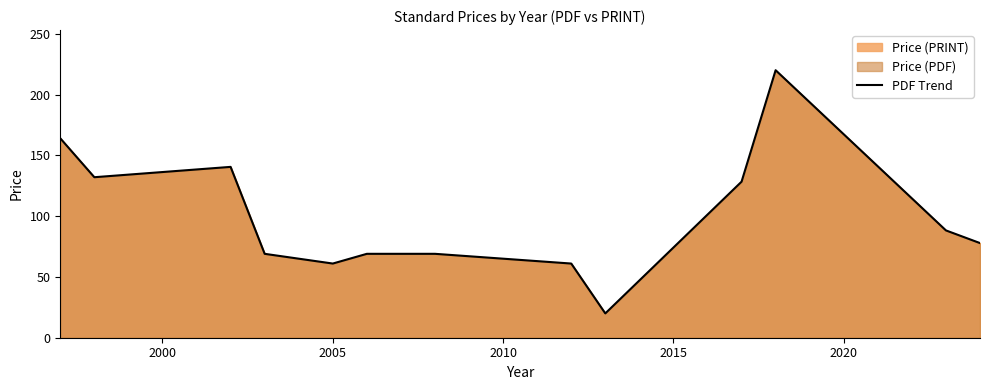

What is the maximum value shown in the chart?

220.0